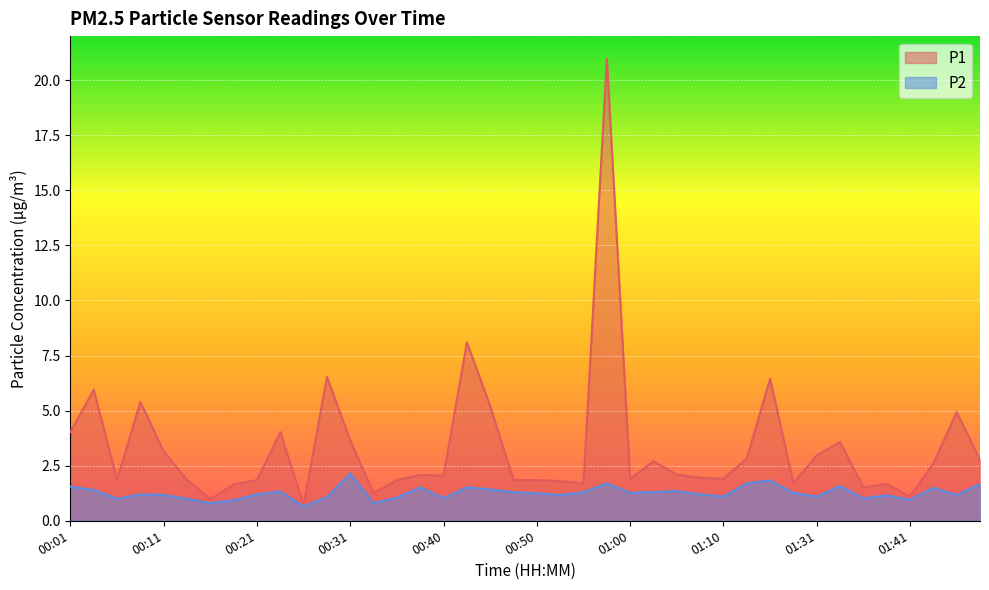

Read the P1 value at 00:21.

1.9